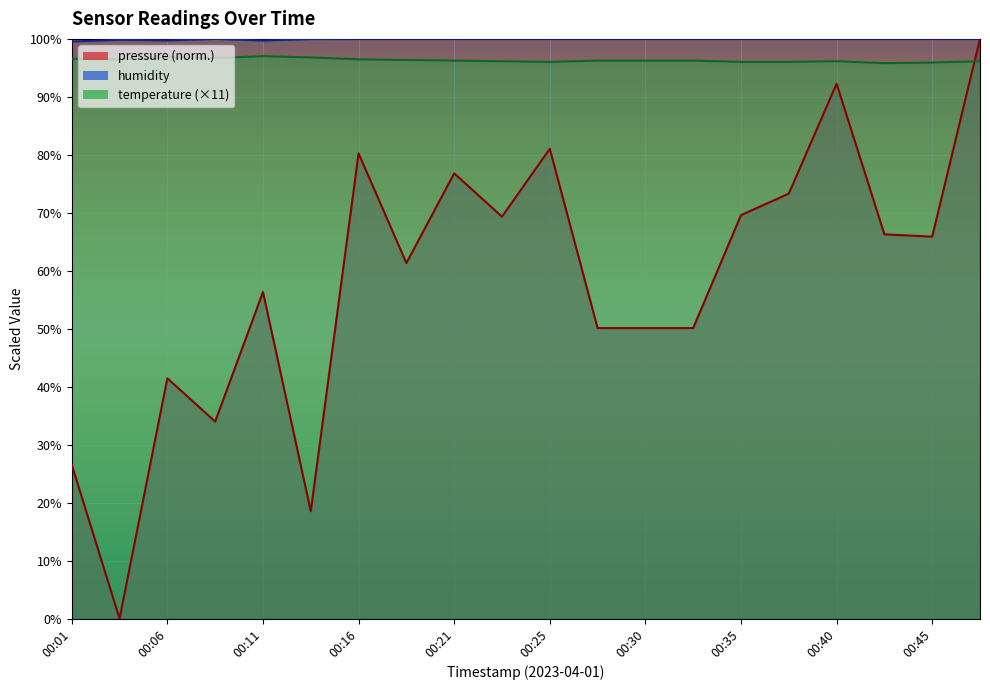

How many data points in humidity are less than 100?

5